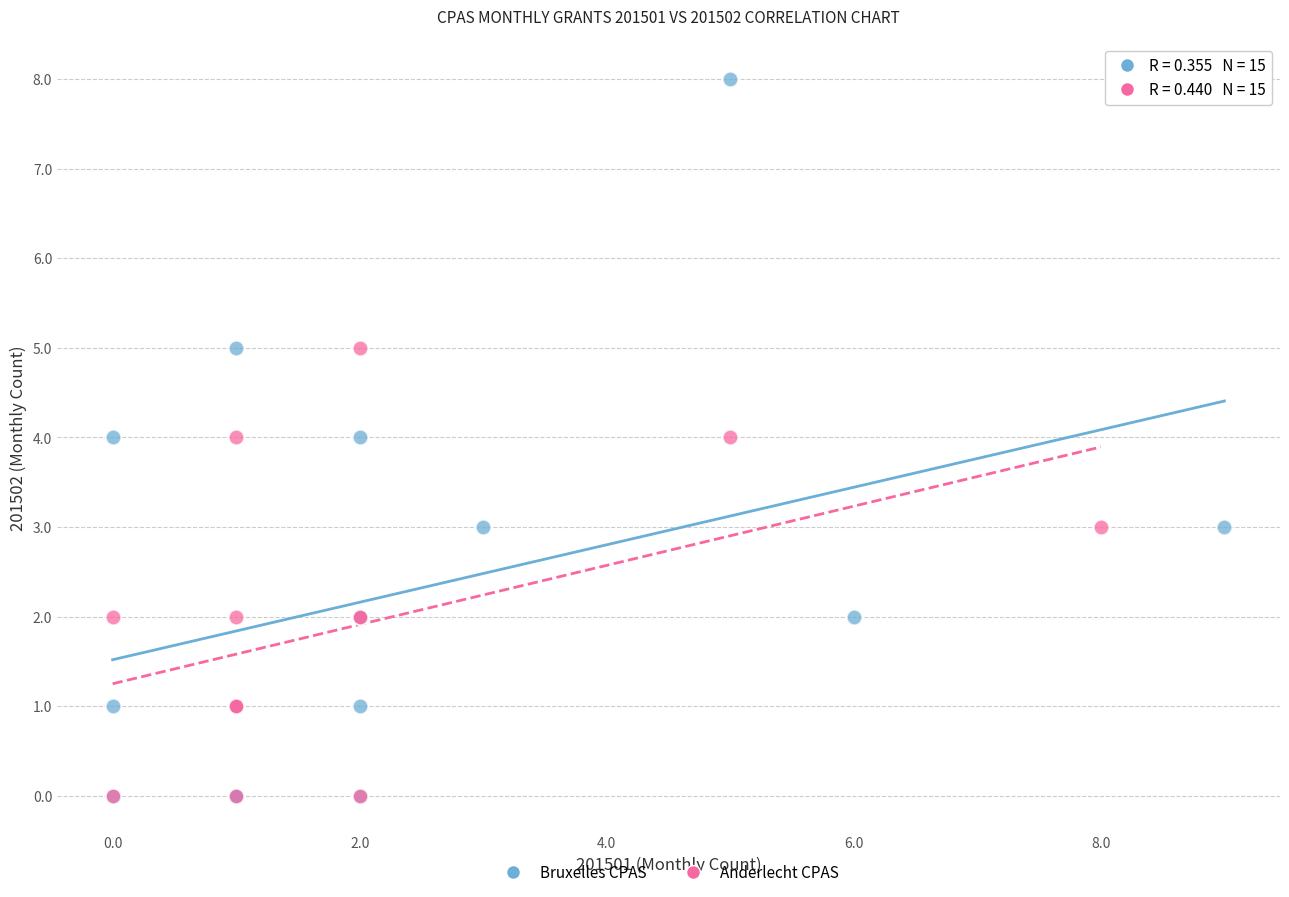

Which series contains the highest Y value?

Bruxelles CPAS